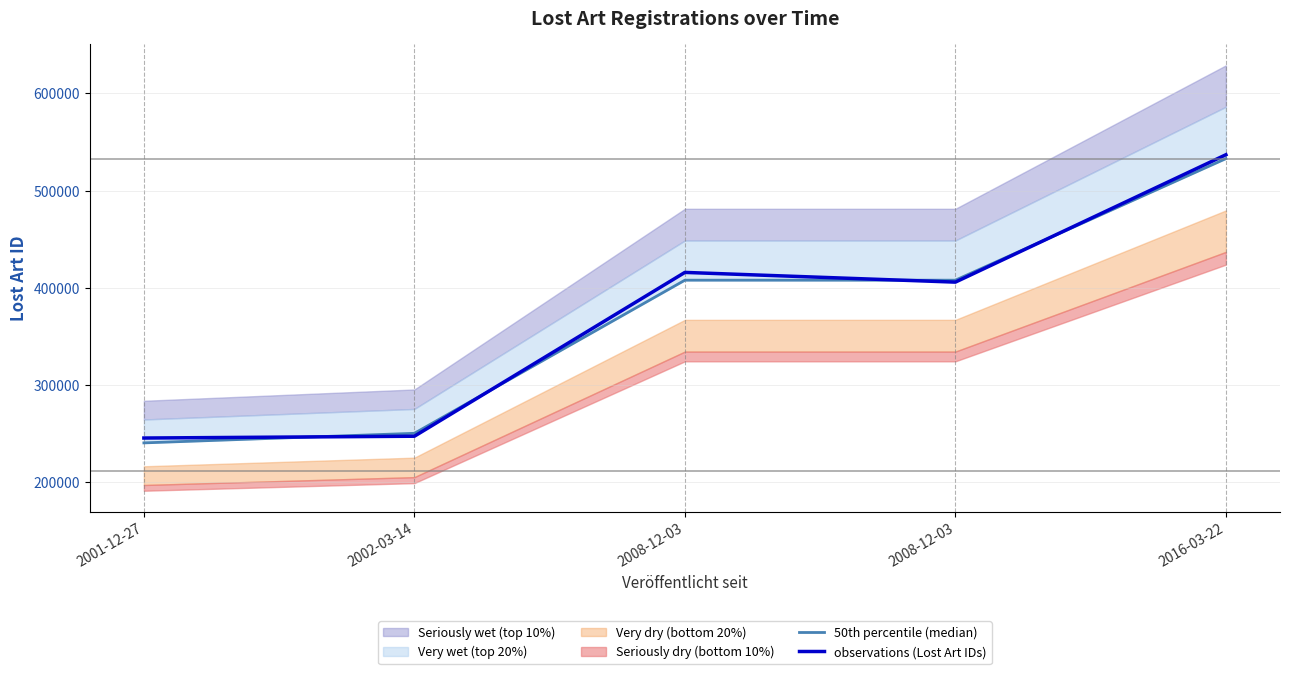

Which series has the largest total across all categories?

observations (Lost Art IDs)